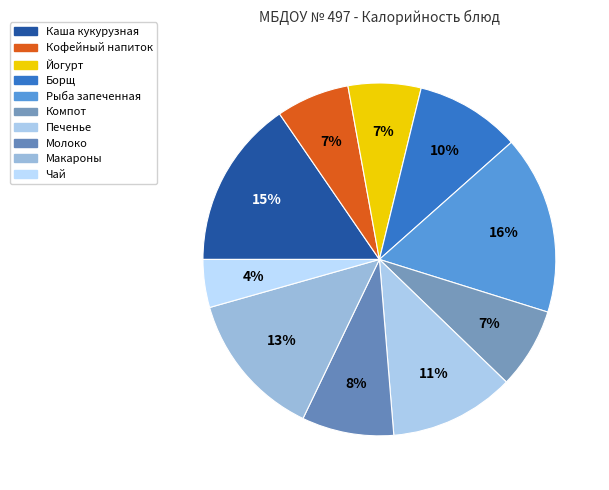

Is there a majority slice in this chart?

No